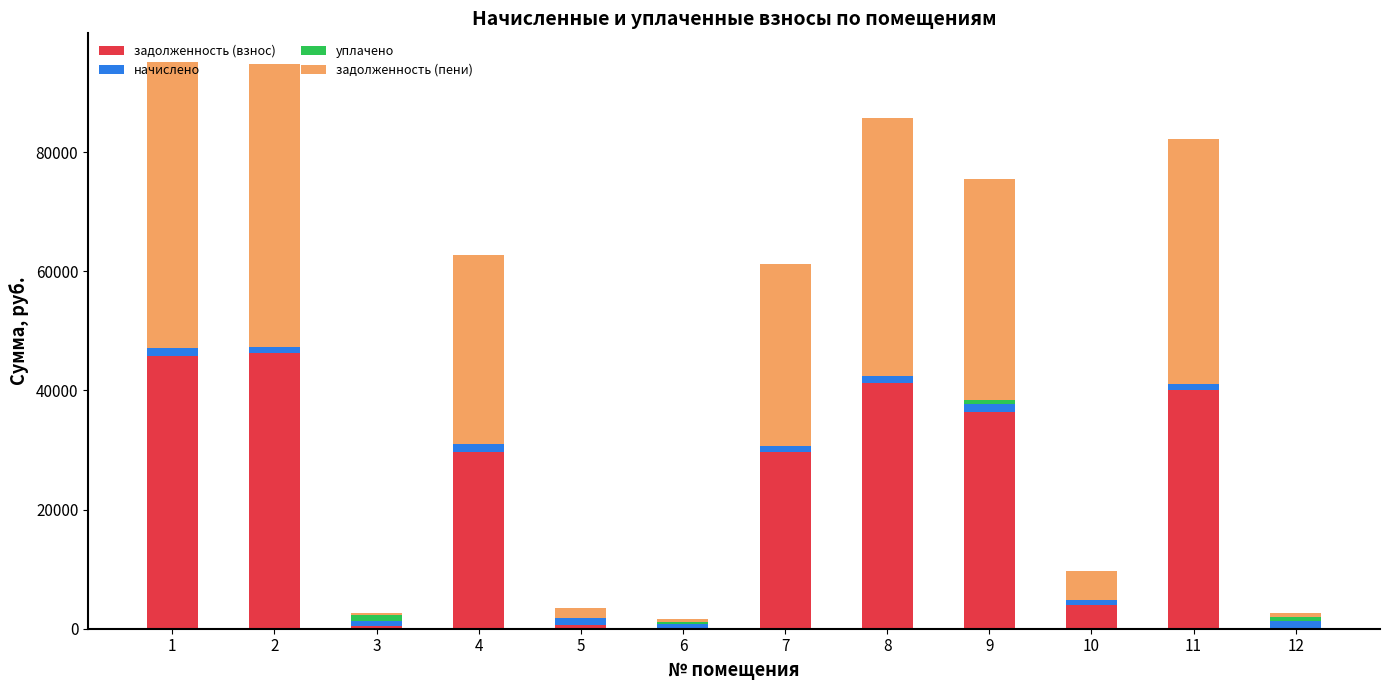

How many categories are shown in the chart?

12